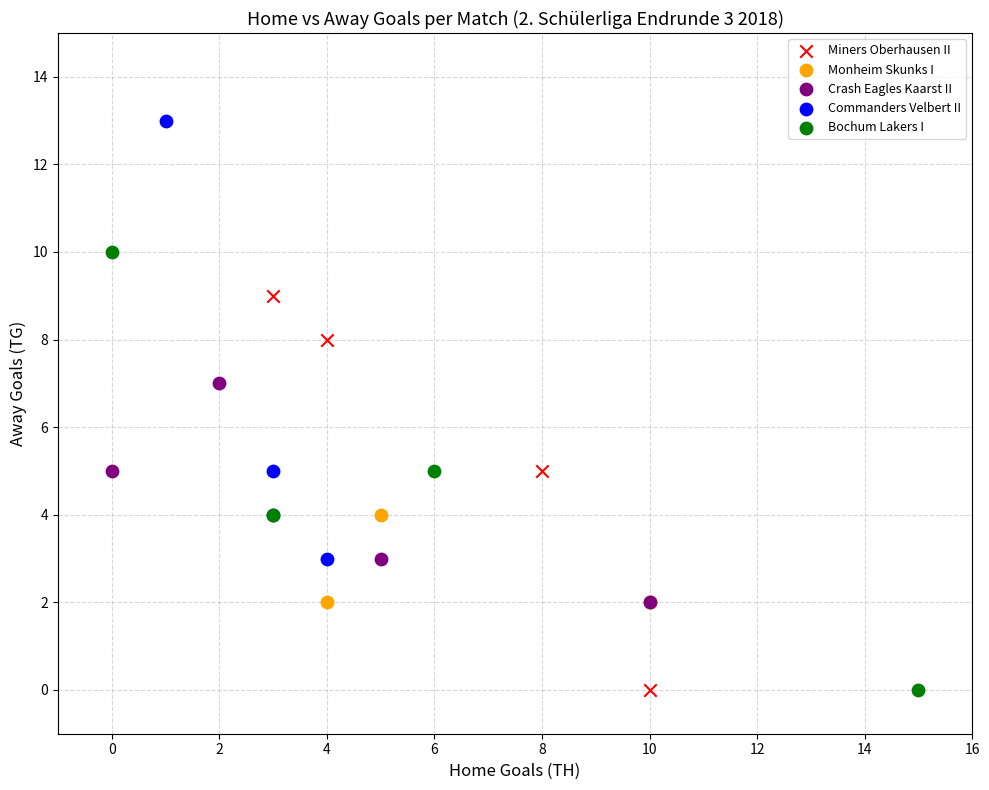

Which series reaches the maximum Y coordinate?

Commanders Velbert II